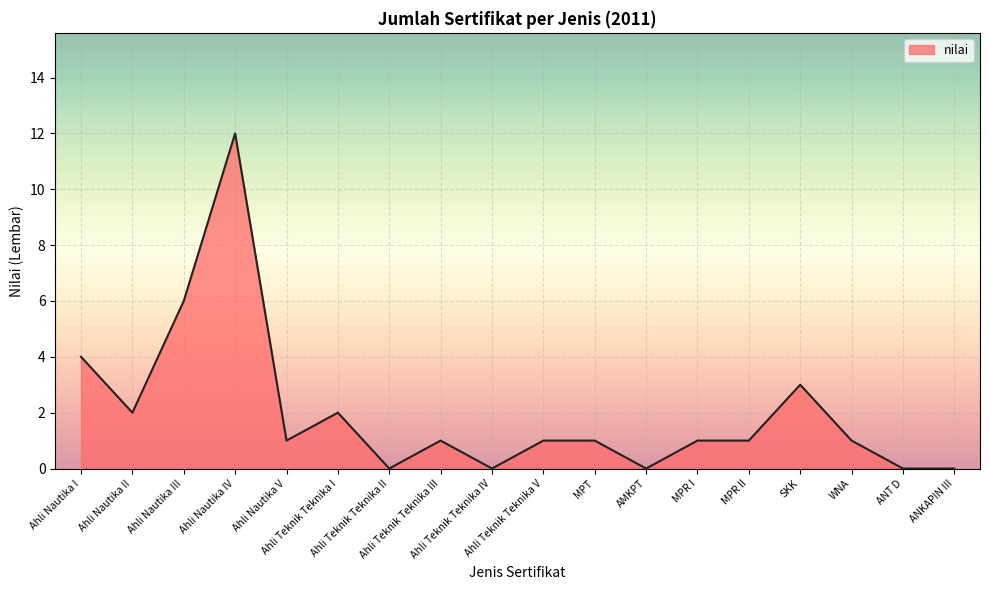

Where is the first local minimum?

Ahli Nautika II